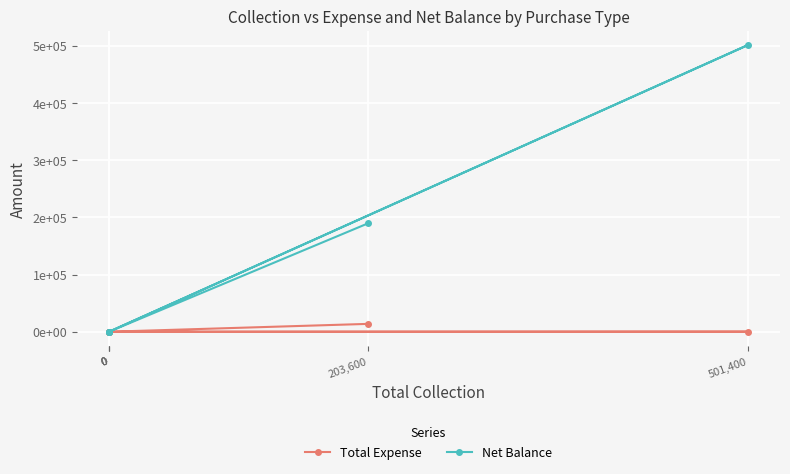

List the labels in order of Net Balance value, smallest first.

0, 0, 0, 203,600, 501,400